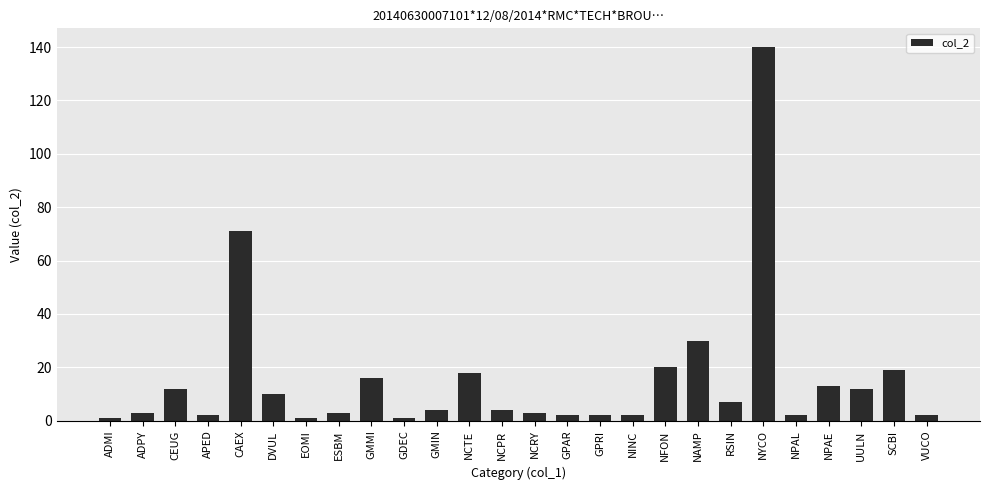

What is the difference between the maximum and minimum values?

139